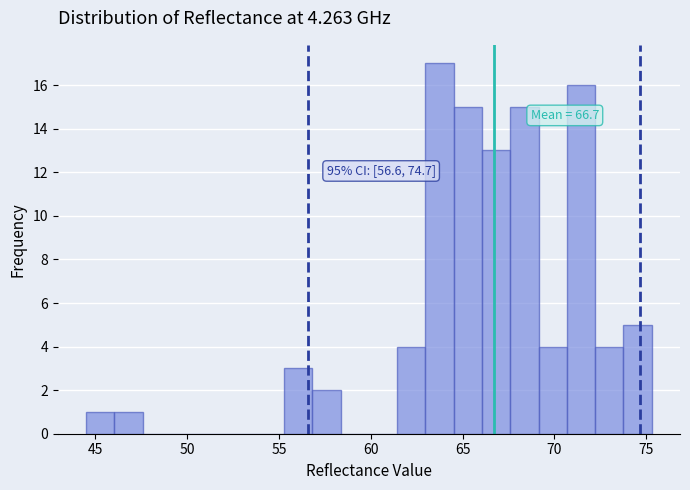

Around what value on the x-axis is the tallest bar? Give the approximate position of its centre, as read against the axis.

64.0